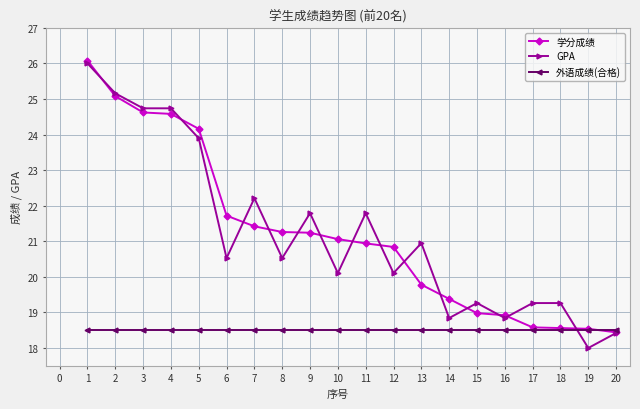

True or false: 外语成绩(合格) and GPA intersect in this chart.

True